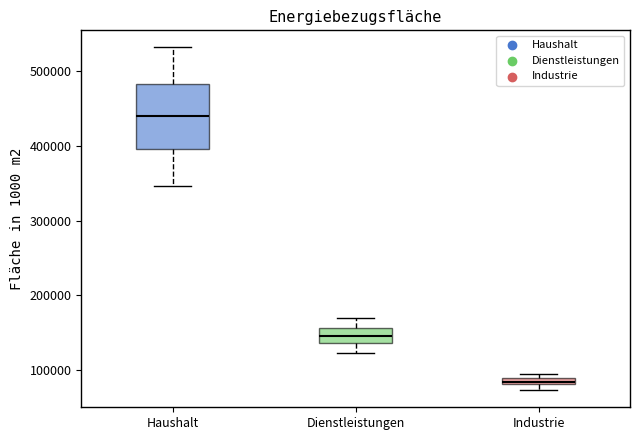

Comparing the boxes themselves (not the whiskers), which one is the tallest?

Haushalt